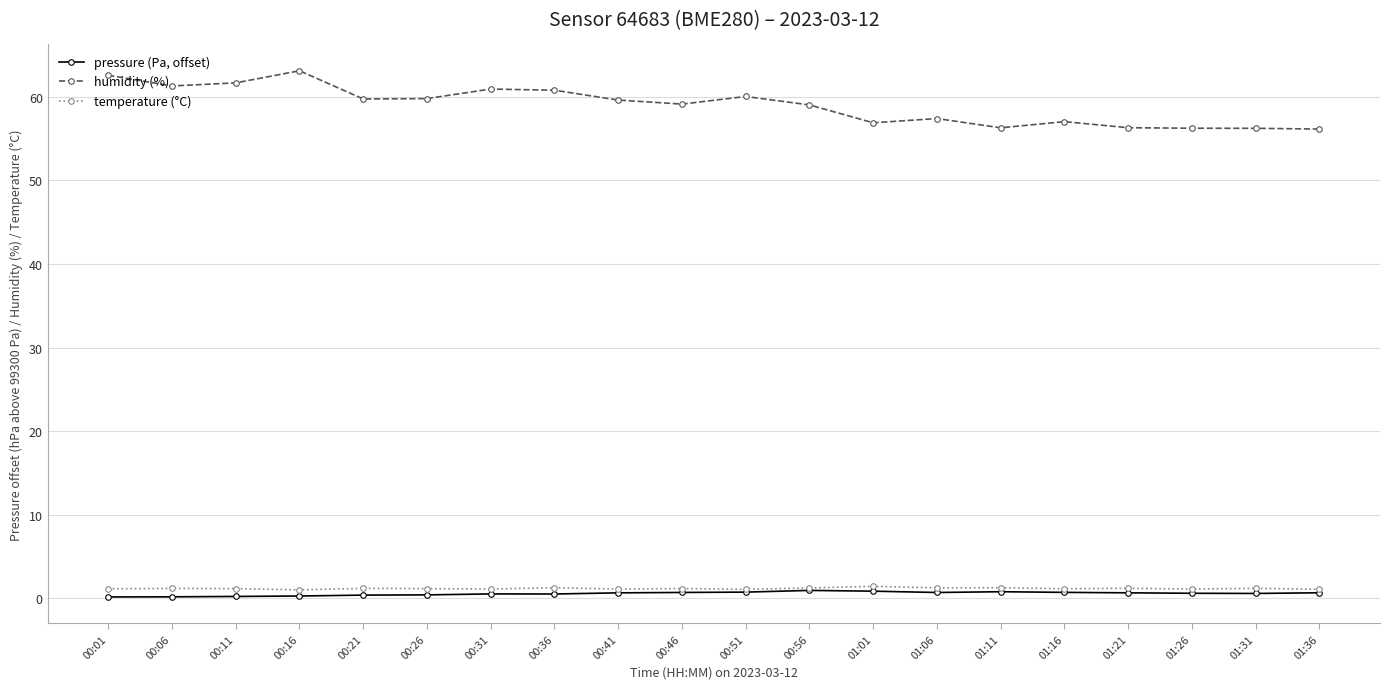

Which series has the largest total across all categories?

humidity (%)